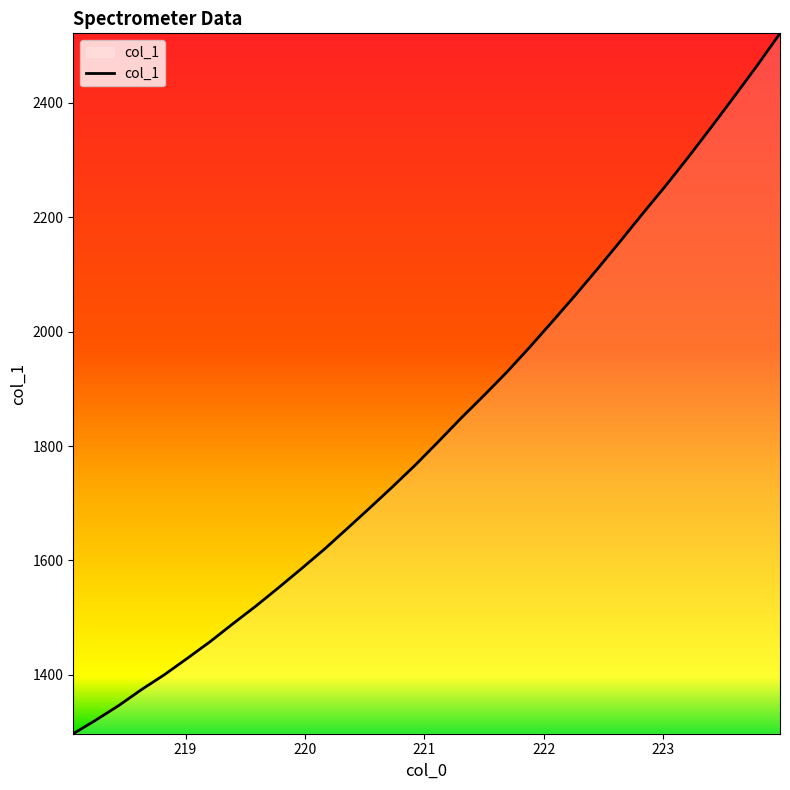

True or false: the data has more than 0 interior local peaks.

False